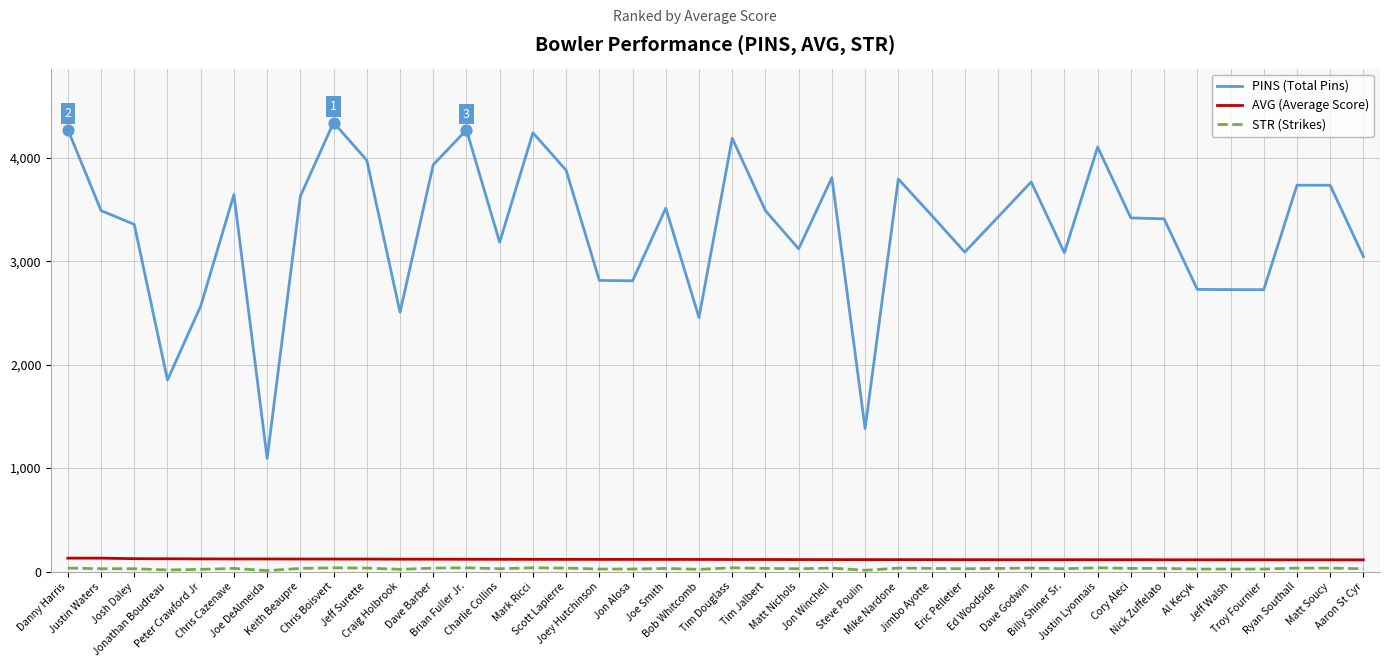

Which series has the widest spread of values?

PINS (Total Pins)